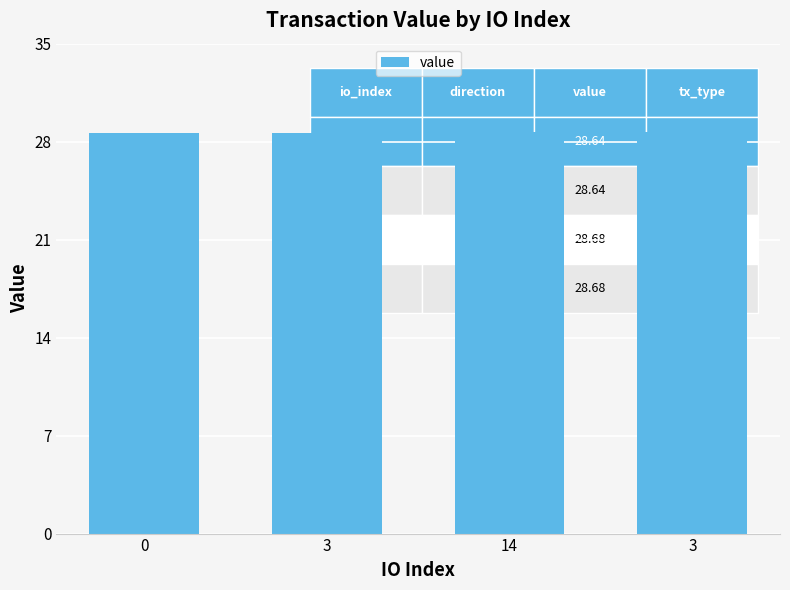

What is the average value?

28.7